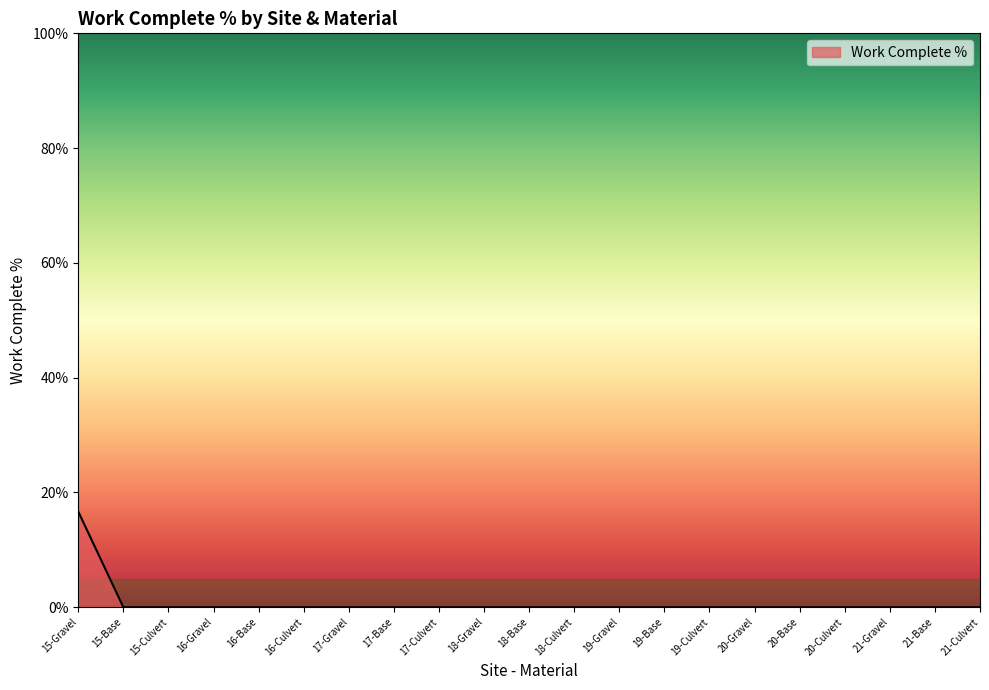

Does the chart display data point markers on the line(s)?

No